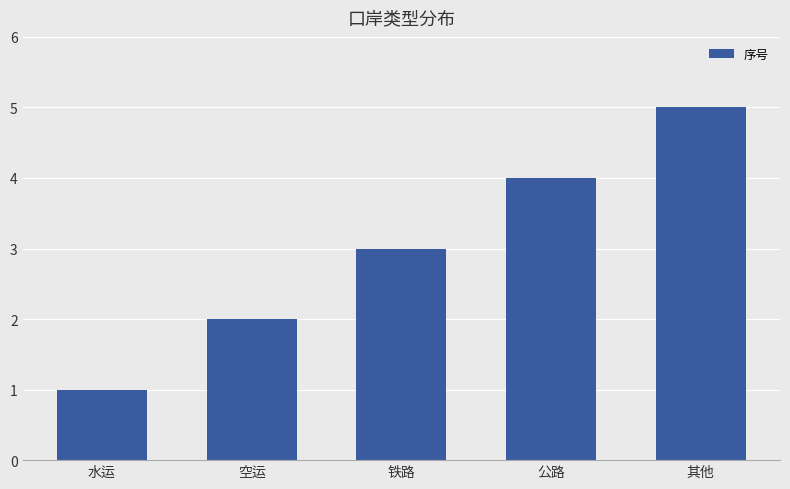

Reading right to left, transcribe all the data shown in this chart.

其他=5	公路=4	铁路=3	空运=2	水运=1